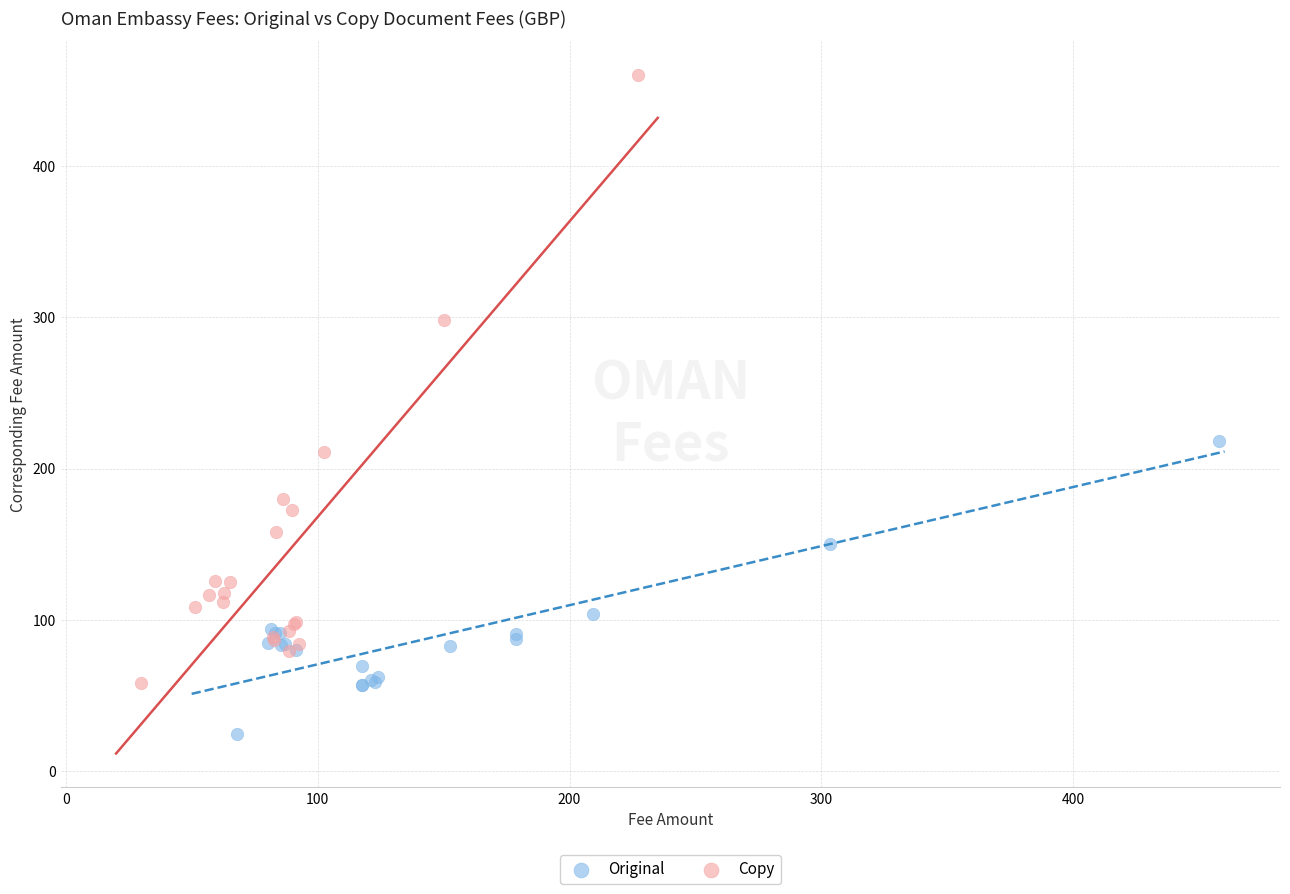

Which series has the widest spread of Y values?

Copy